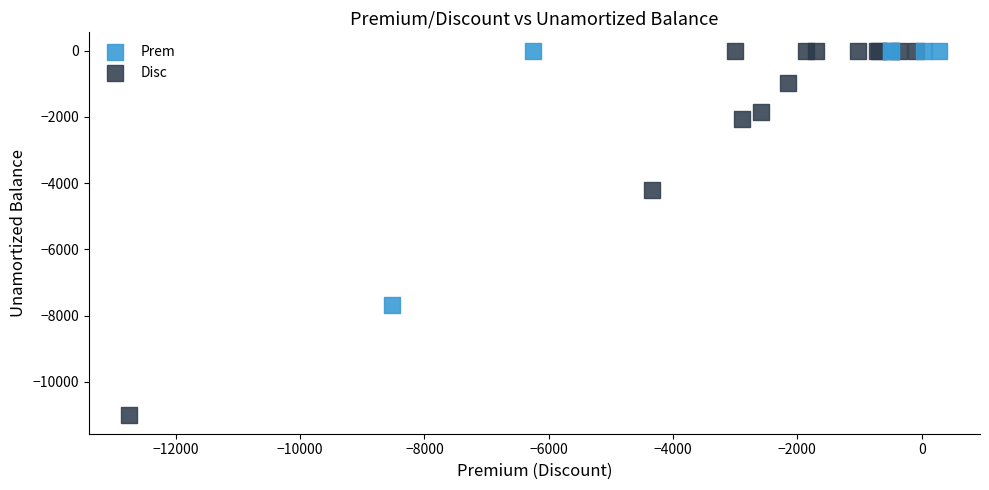

Which series has the widest spread of Y values?

Disc